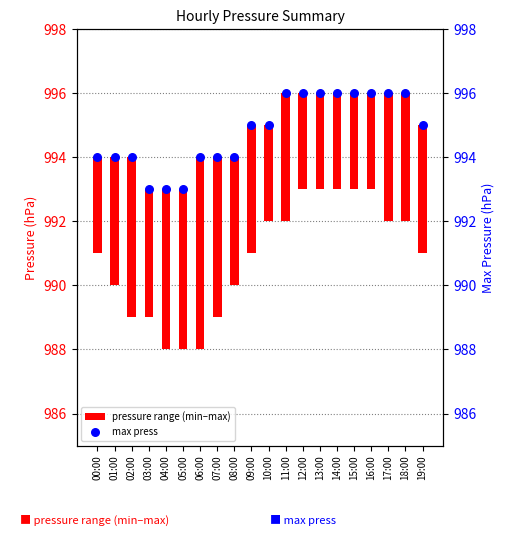

What are all the series names shown in the legend?

pressure range (min–max), max press